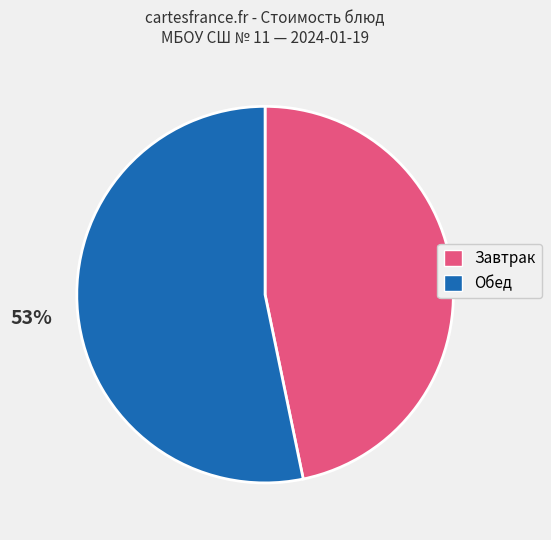

Is there any slice that represents more than half of the pie?

Yes